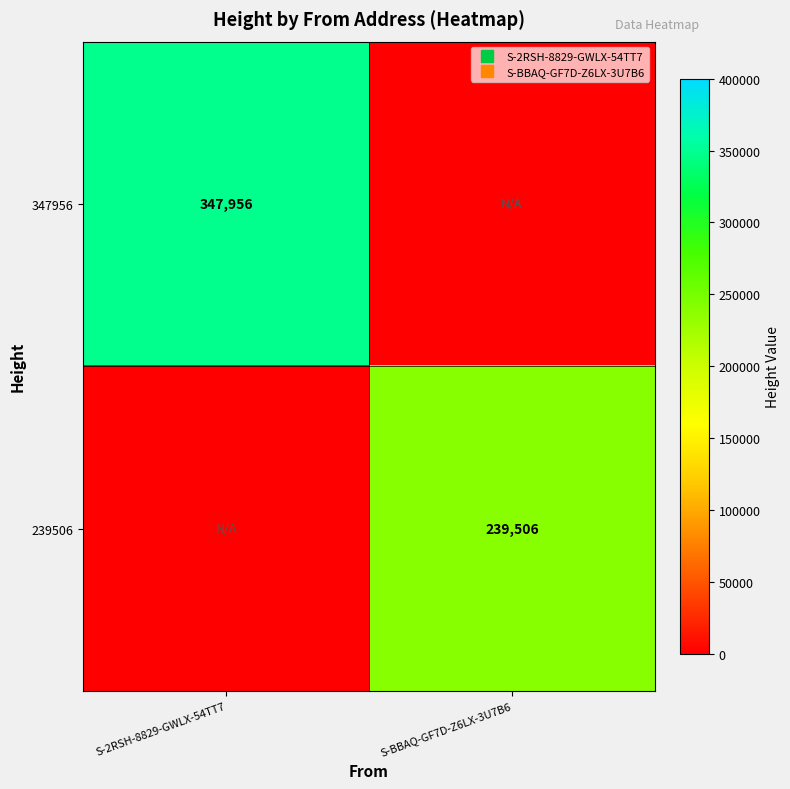

At S-2RSH-8829-GWLX-54TT7, list the series in order from largest to smallest.

347956, 239506